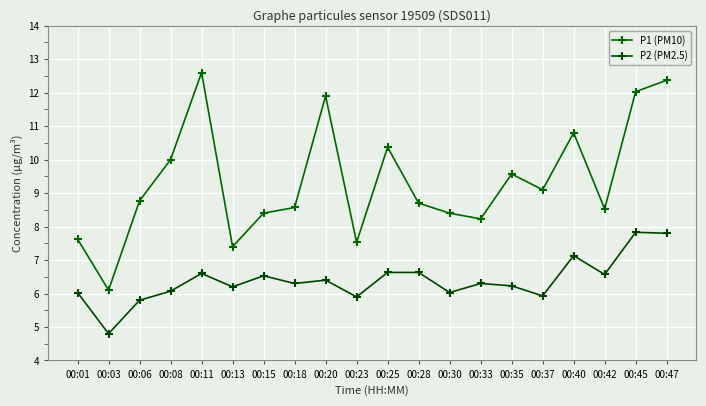

What is the difference between the P1 (PM10) values at 00:01 and 00:42?

0.9